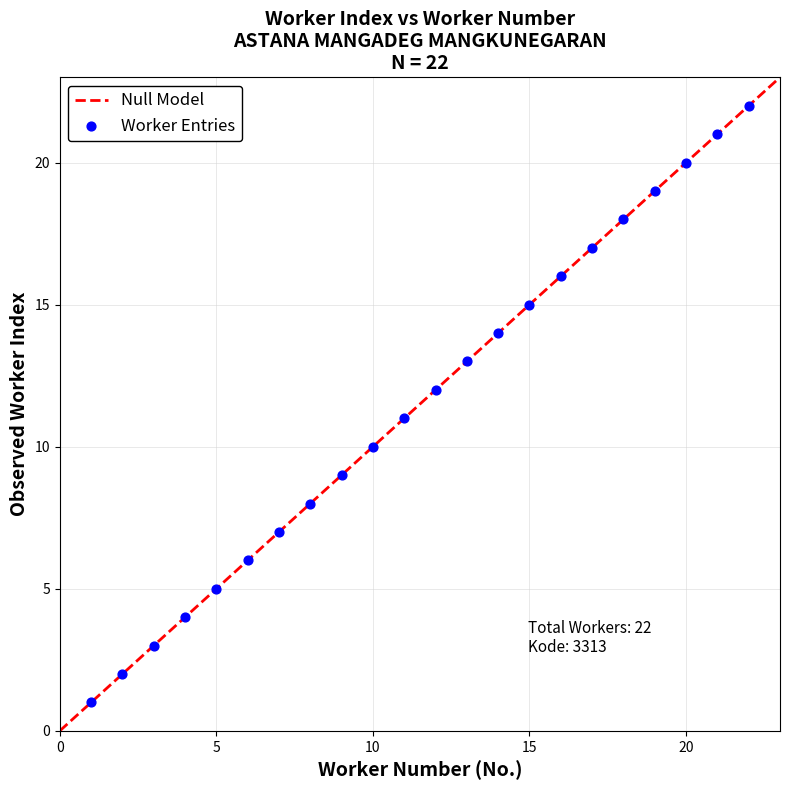

What is the range of X values (max minus min)?

21